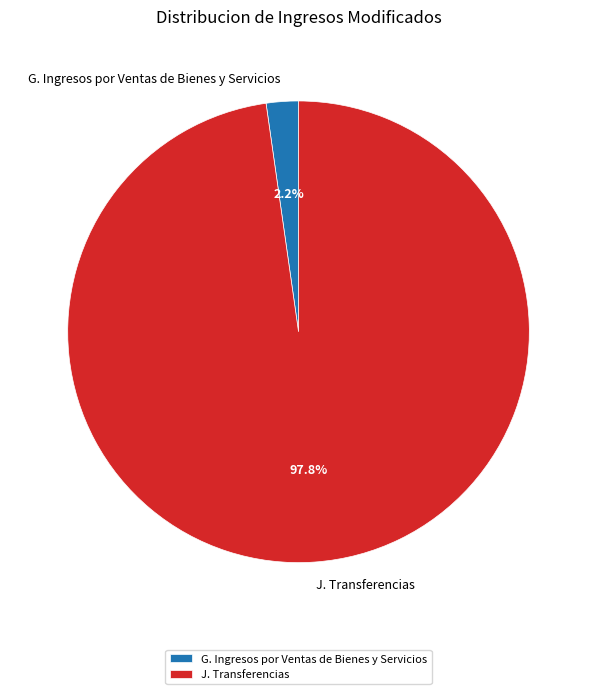

To the nearest percent, what is the average slice percentage?

50%